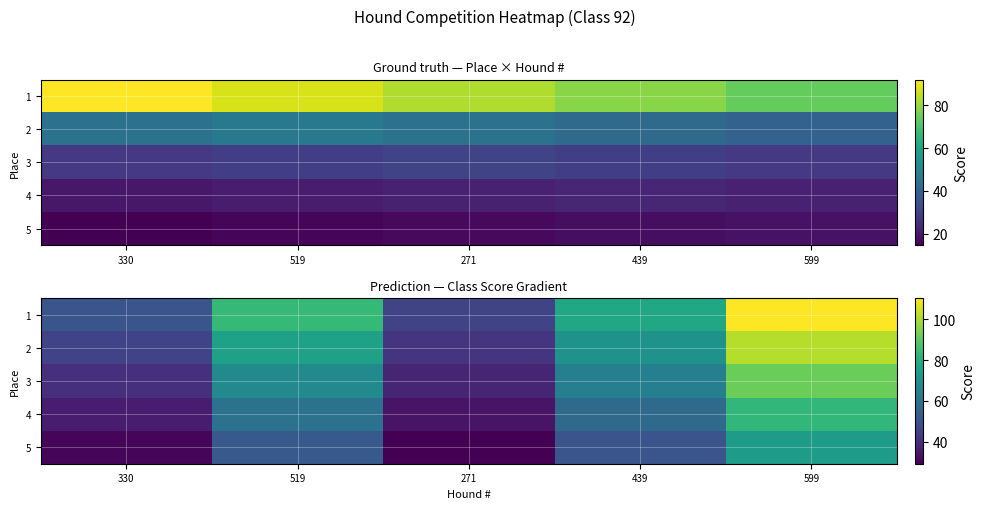

Which series has the largest total across all categories?

1